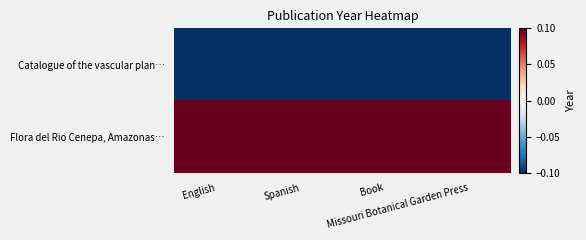

Reading right to left, list all the values displayed in this chart.

Catalogue of the vascular plan…: Missouri Botanical Garden Press=-0.5	Book=-0.5	Spanish=-0.5	English=-0.5
Flora del Rio Cenepa, Amazonas…: Missouri Botanical Garden Press=0.5	Book=0.5	Spanish=0.5	English=0.5